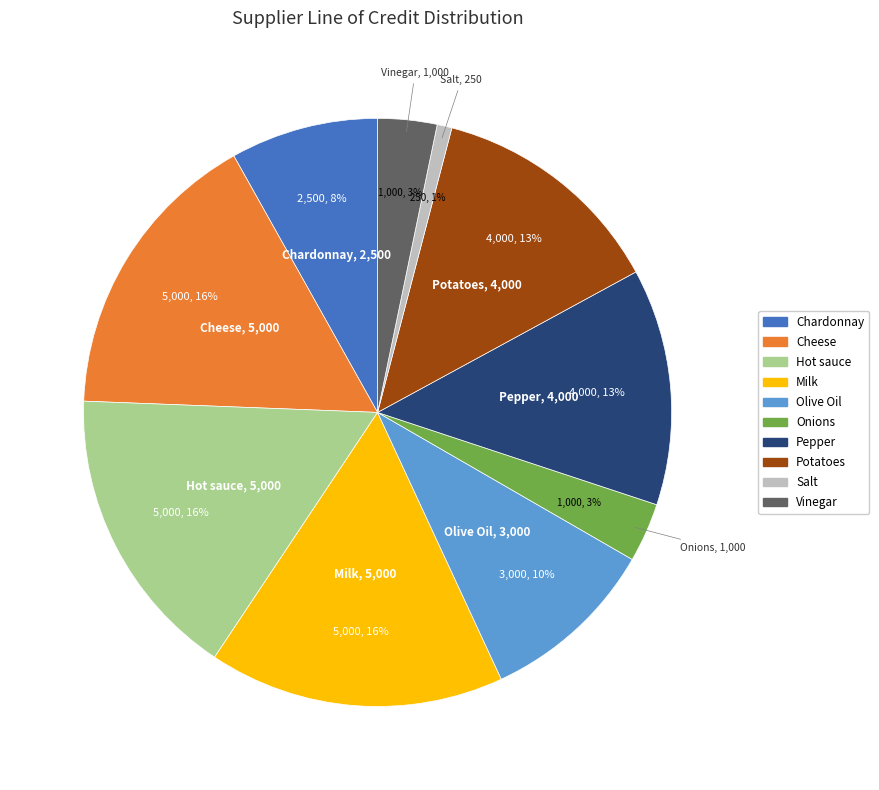

To the nearest percent, what is the average slice percentage?

10%